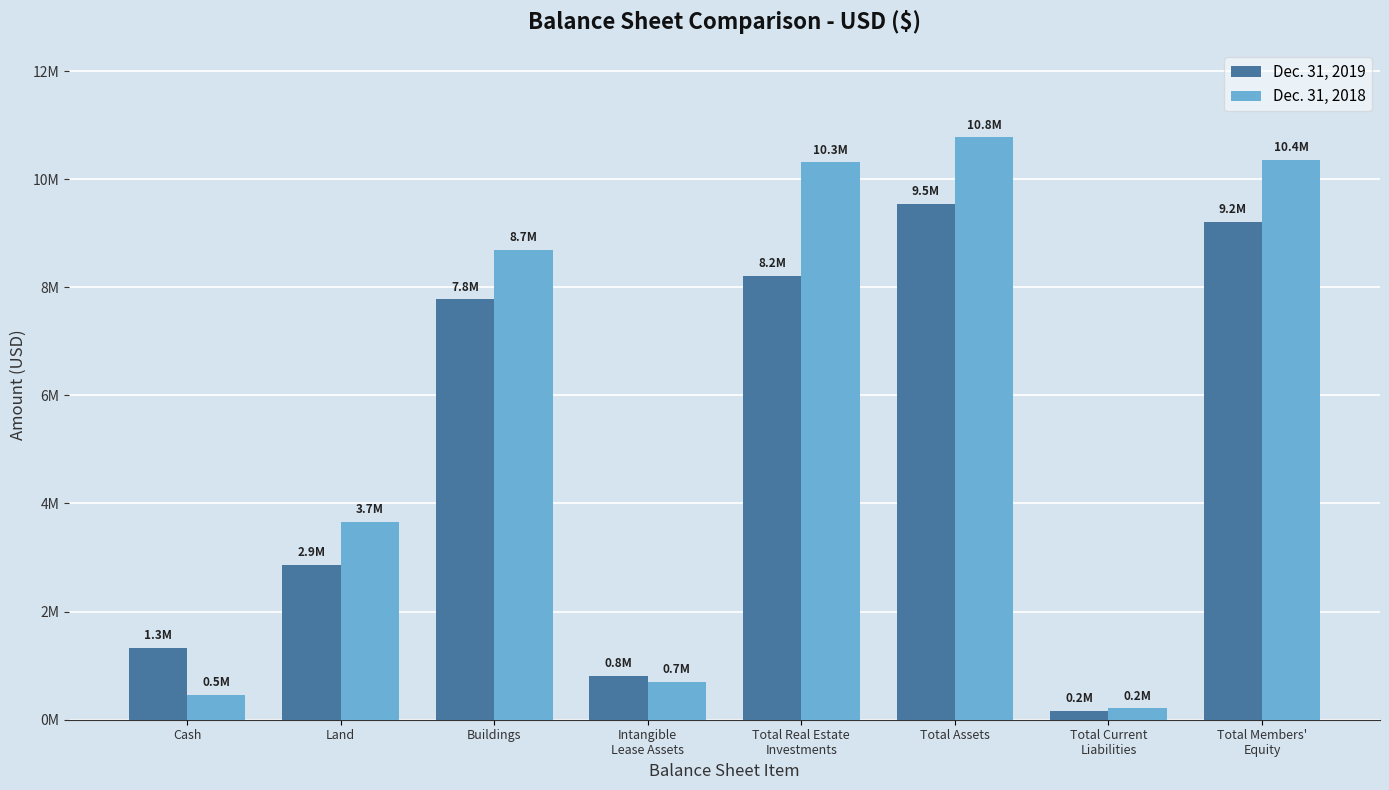

Reading left to right, extract all data points from this chart.

Dec. 31, 2019: Cash=1331120	Land=2866197	Buildings=7775160	Intangible
Lease Assets=808152	Total Real Estate
Investments=8215749	Total Assets=9546869	Total Current
Liabilities=162961	Total Members'
Equity=9213817
Dec. 31, 2018: Cash=460280	Land=3666185	Buildings=8697341	Intangible
Lease Assets=706318	Total Real Estate
Investments=10315239	Total Assets=10775519	Total Current
Liabilities=215382	Total Members'
Equity=10360462